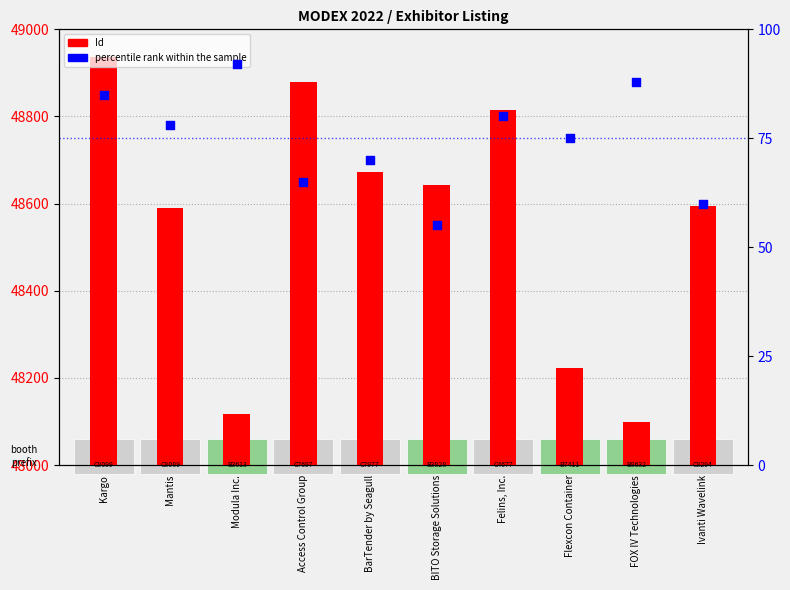

At which category is the sum across all series the highest?

Kargo